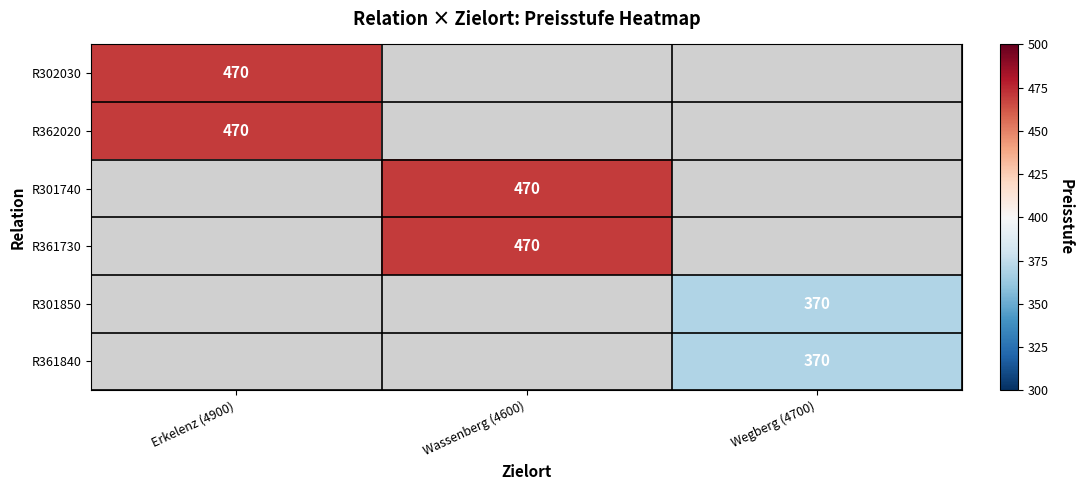

How many categories are shown in the chart?

3